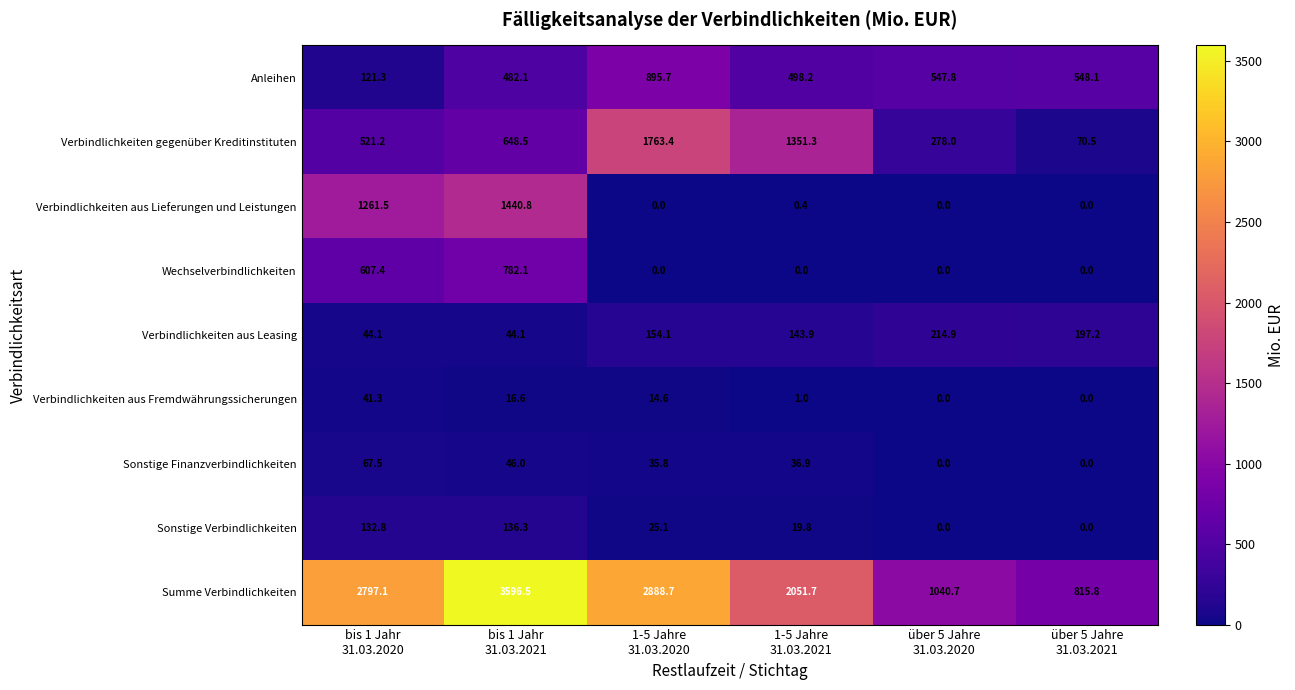

Which series has the largest total across all categories?

Summe Verbindlichkeiten